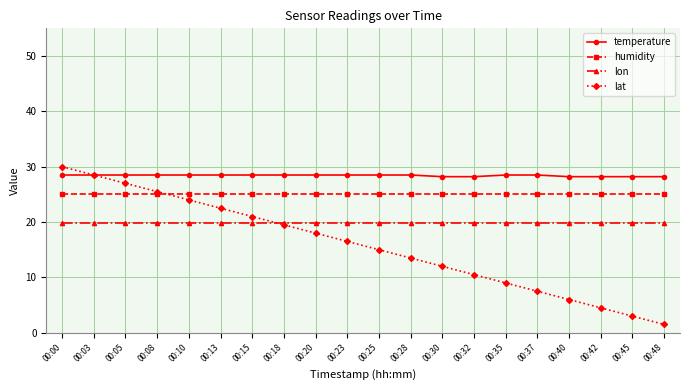

What is the sum of the temperature values at 00:42 and 00:28?

56.7